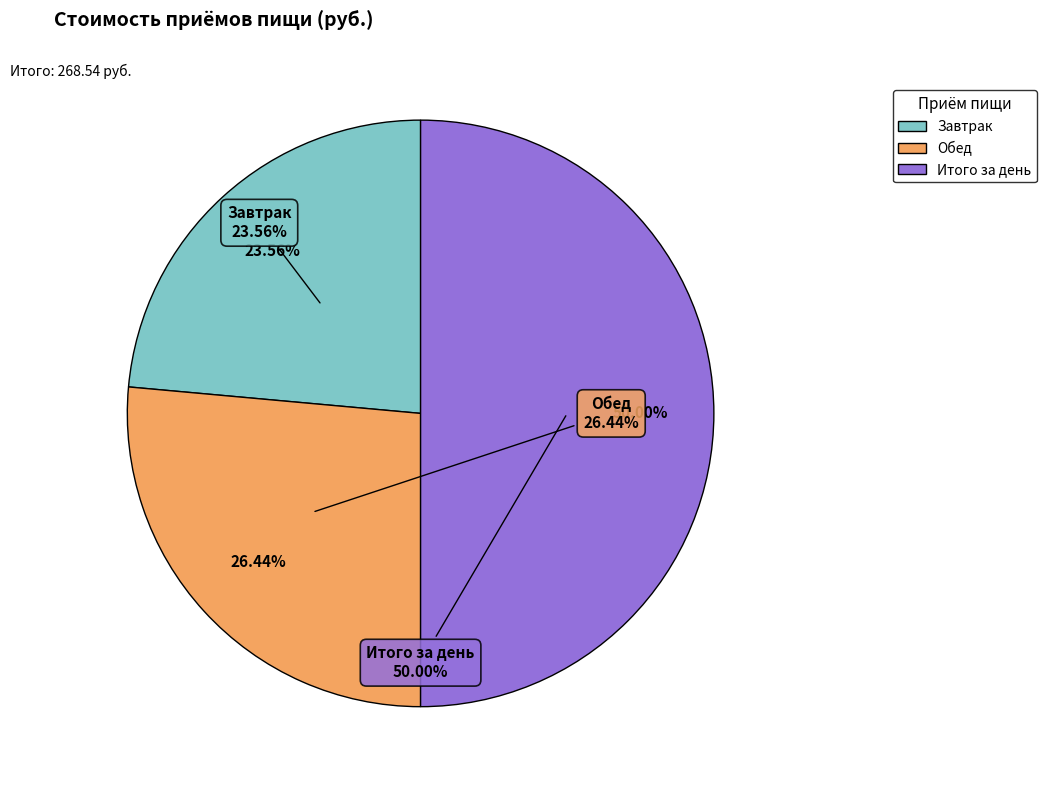

Is there any slice that represents more than half of the pie?

No